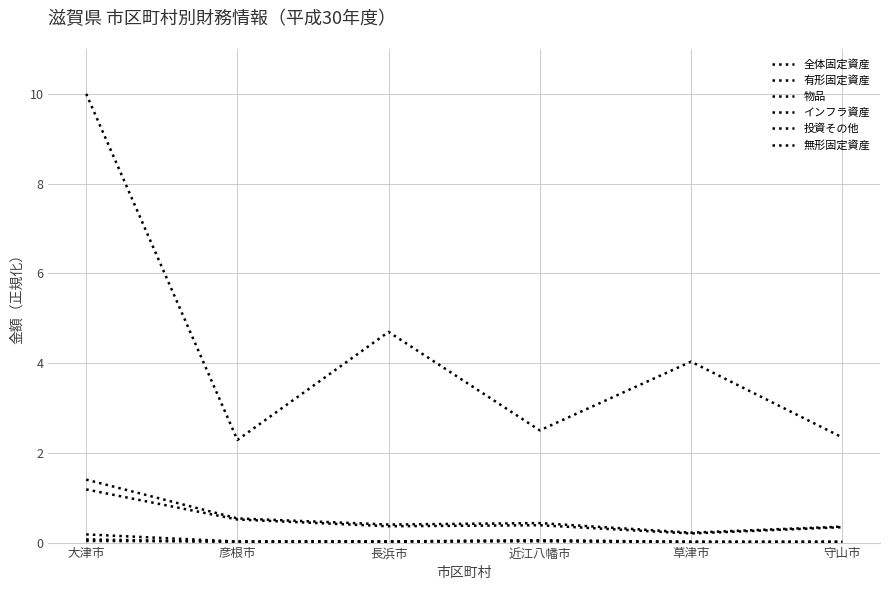

Does the chart have visible grid lines?

Yes